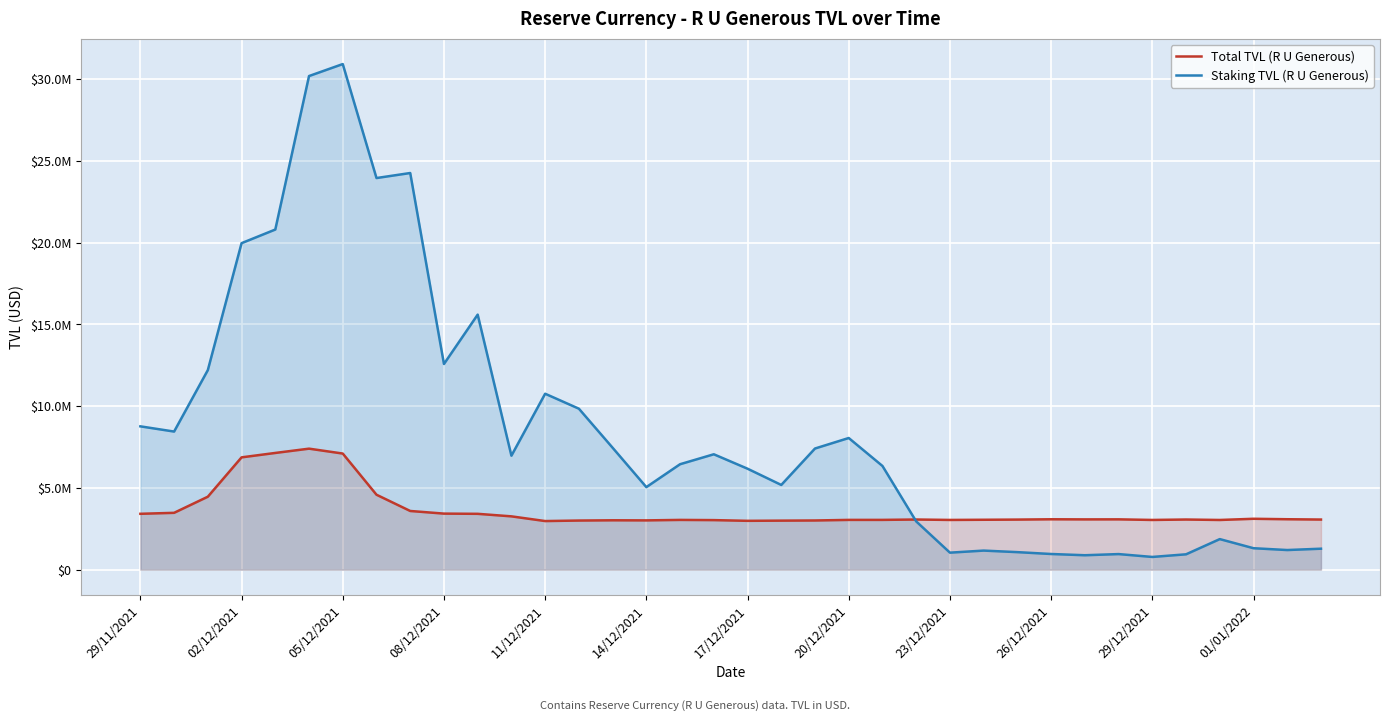

How many intersections are there between Staking TVL (R U Generous) and Total TVL (R U Generous)?

1